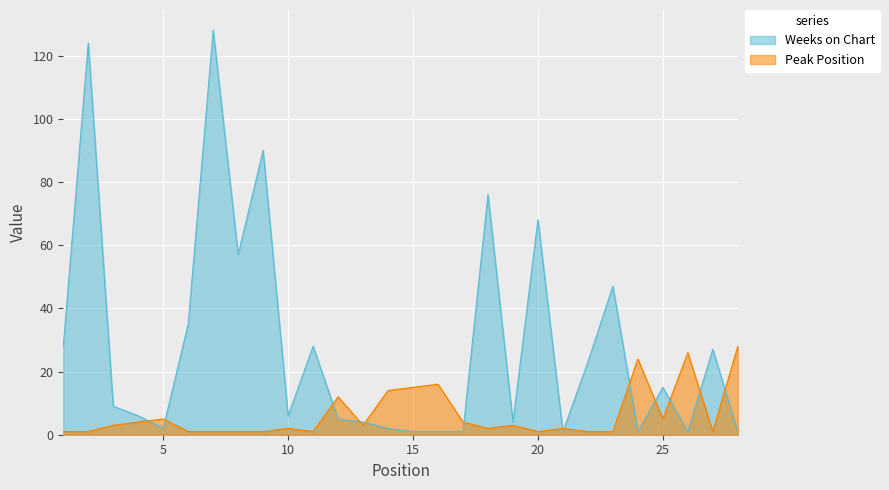

What are all the series names shown in the legend?

Weeks on Chart, Peak Position